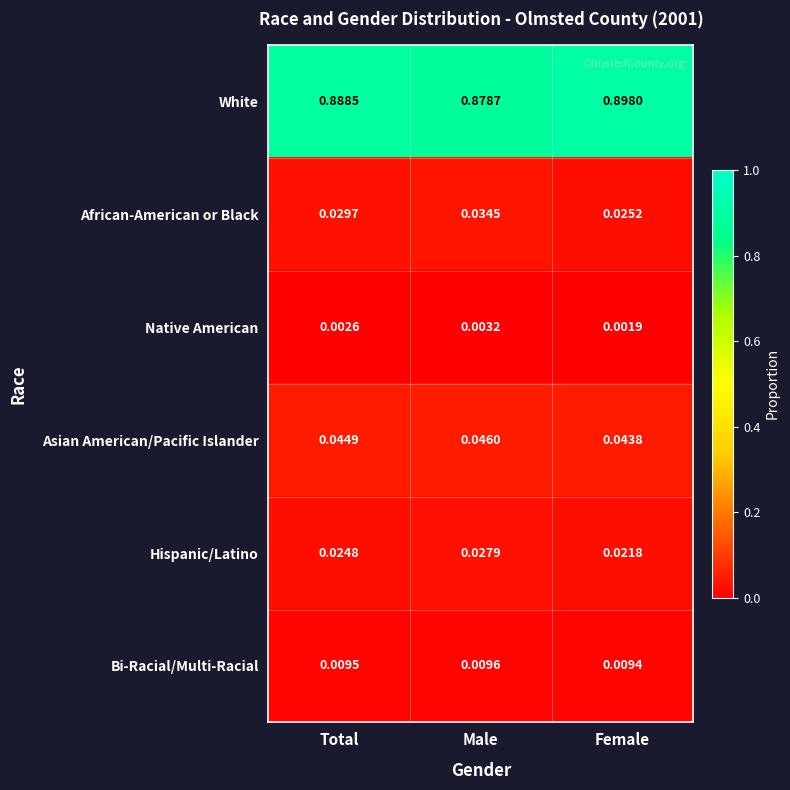

What is the total value across all series at Male?

1.0